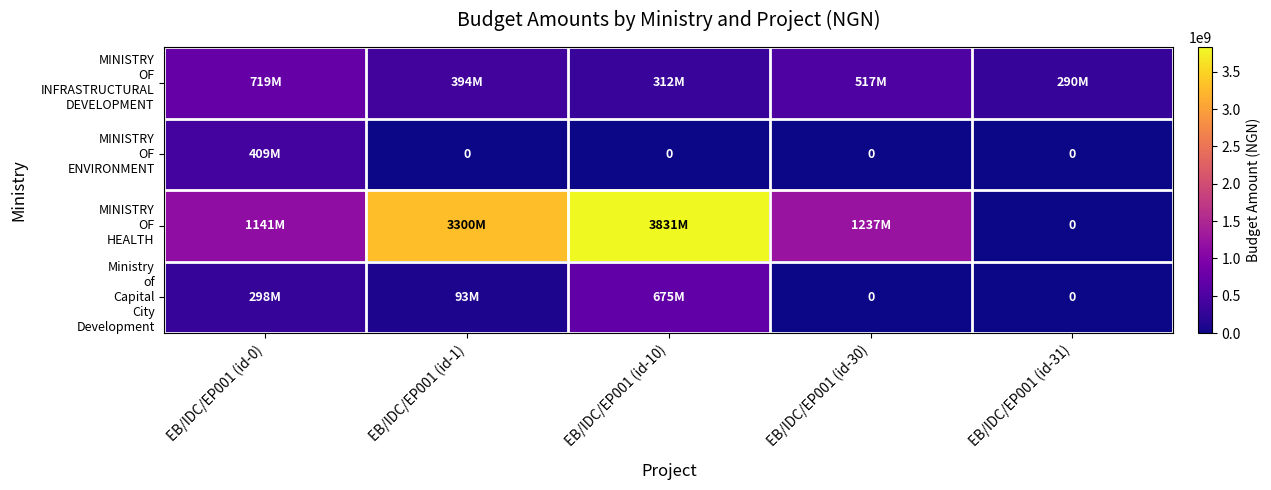

The value of MINISTRY OF ENVIRONMENT at EB/IDC/EP001 (id-31) is 0.0. True or false?

True